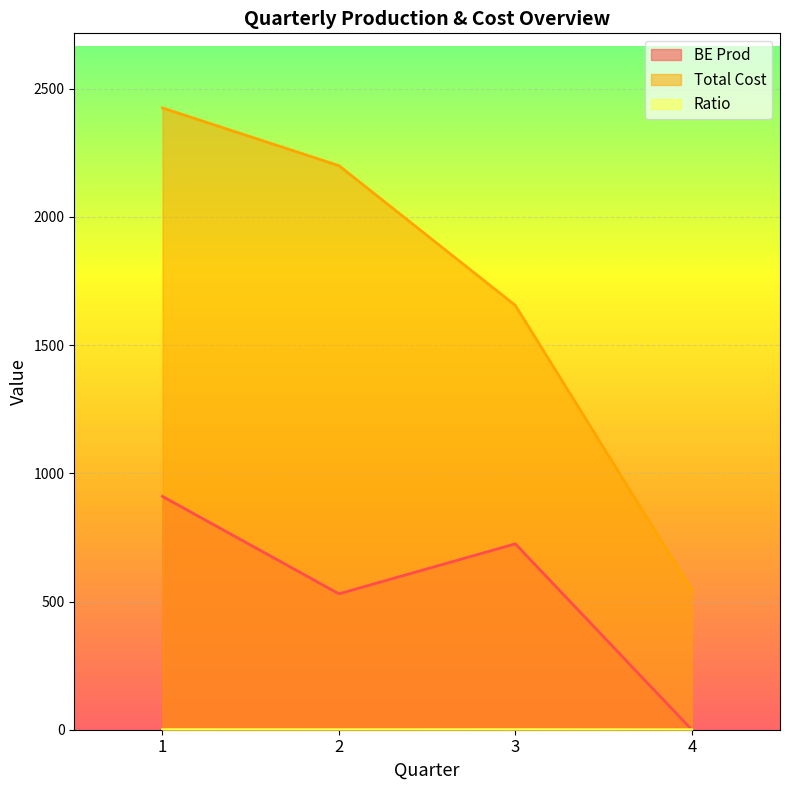

Where is the first local maximum for Ratio?

3